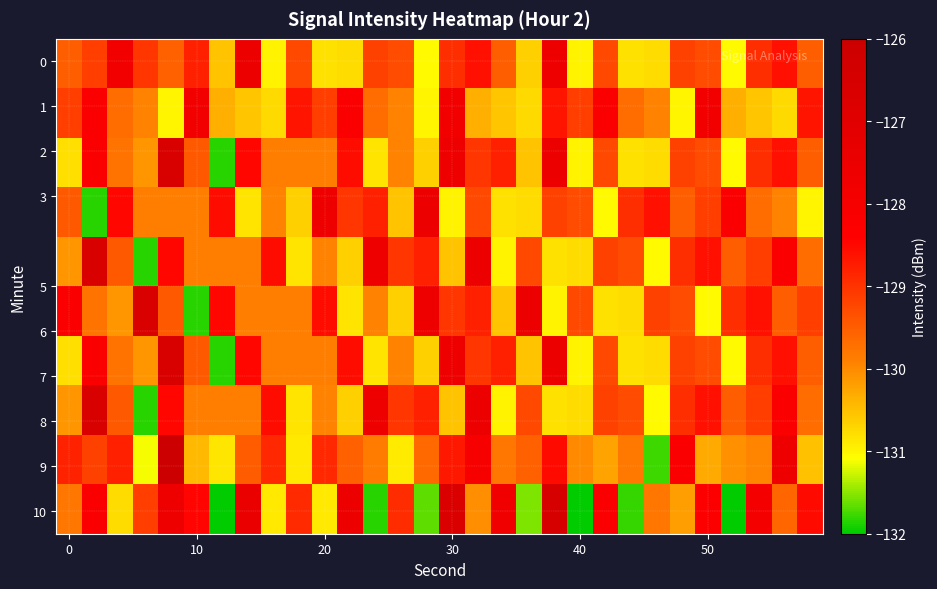

At how many categories does at least one series exceed -130?

30